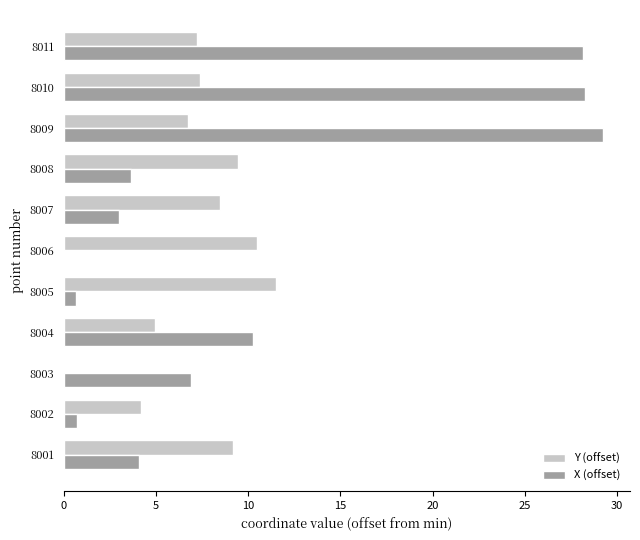

What is the sum of all X (offset) values?

114.8